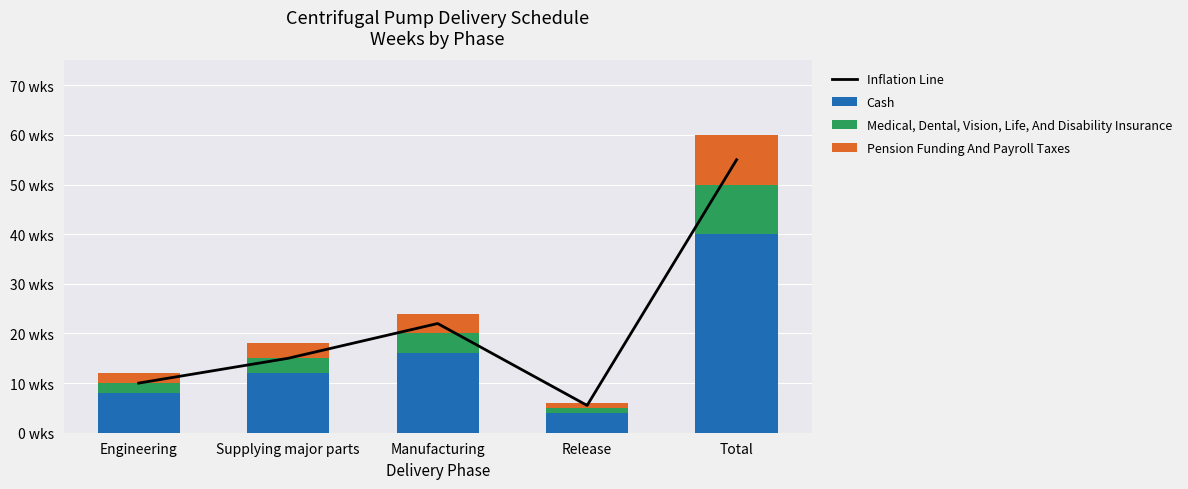

How many data points in Pension Funding And Payroll Taxes are less than 3?

2